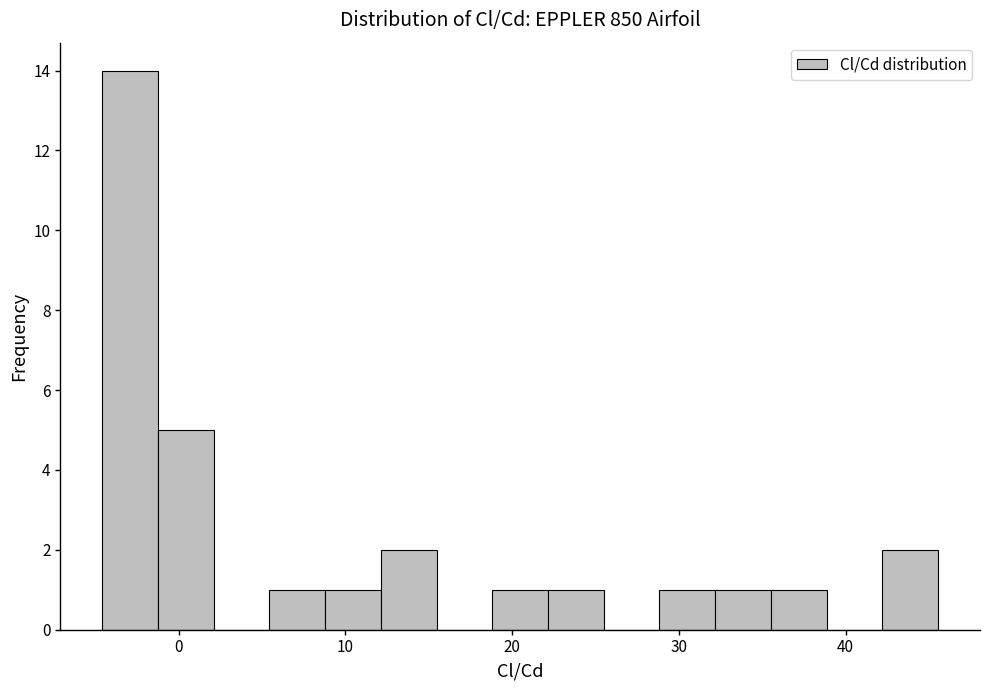

Read against the x-axis, roughly where is the centre of the tallest bar?

-3